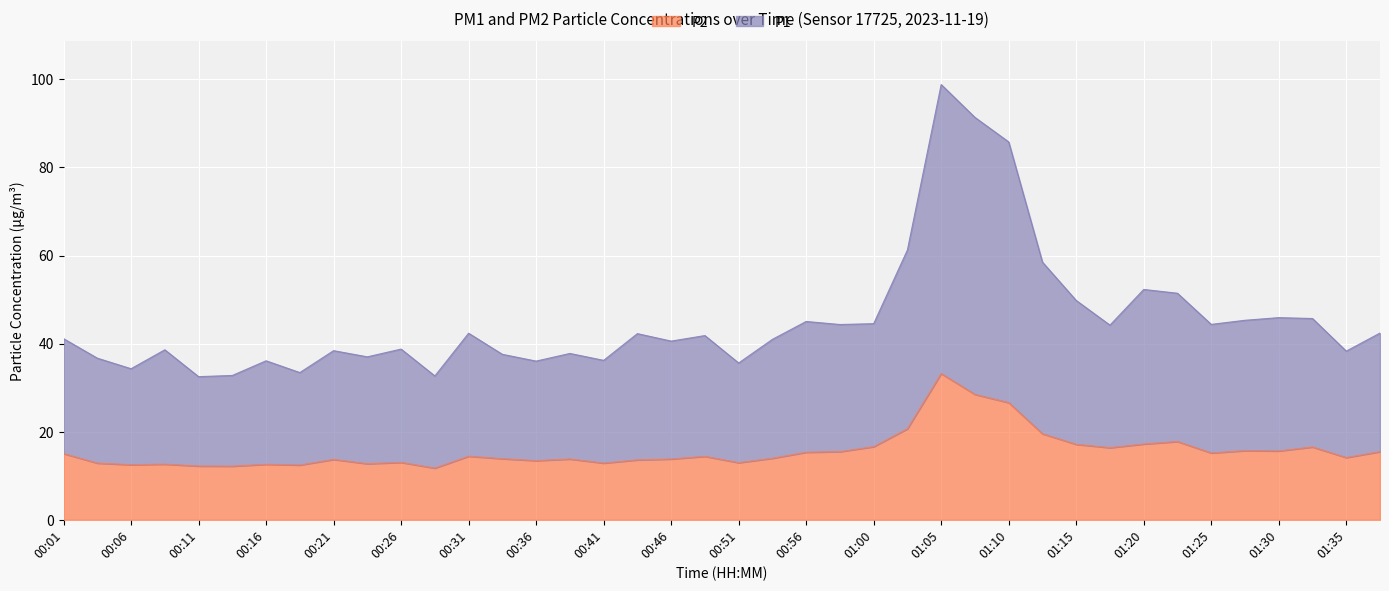

At which category is the sum across all series the highest?

01:05